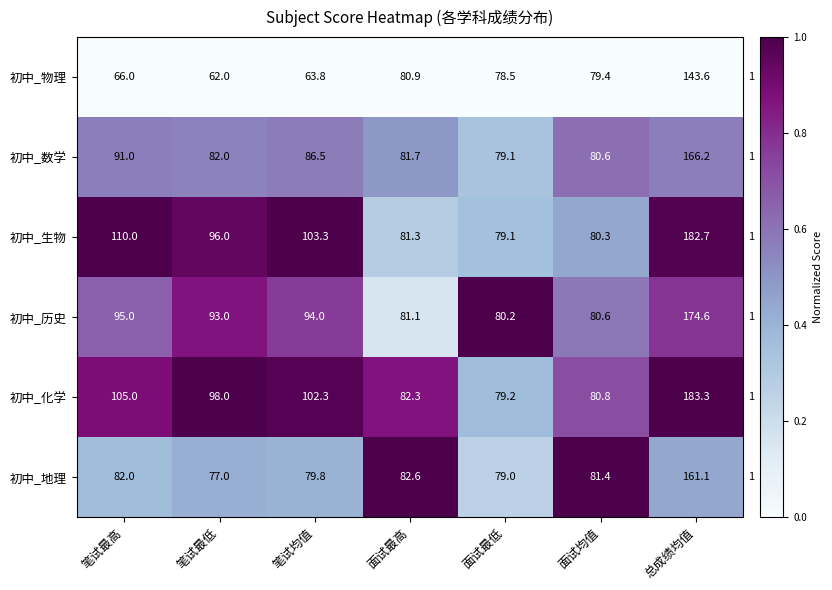

Count the number of data series in this chart.

6